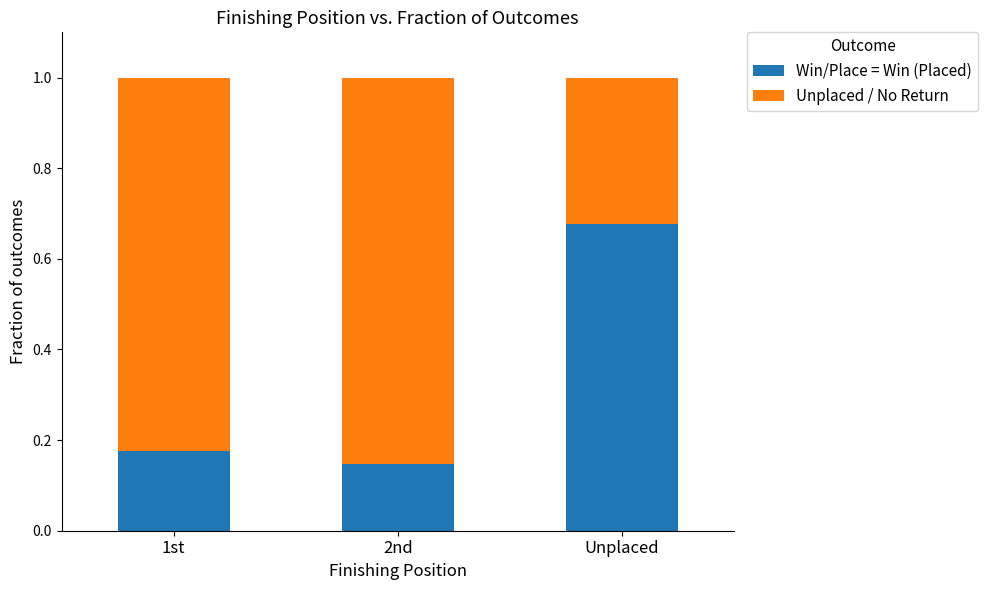

The value of Win/Place = Win (Placed) at 2nd is 0.3. True or false?

False